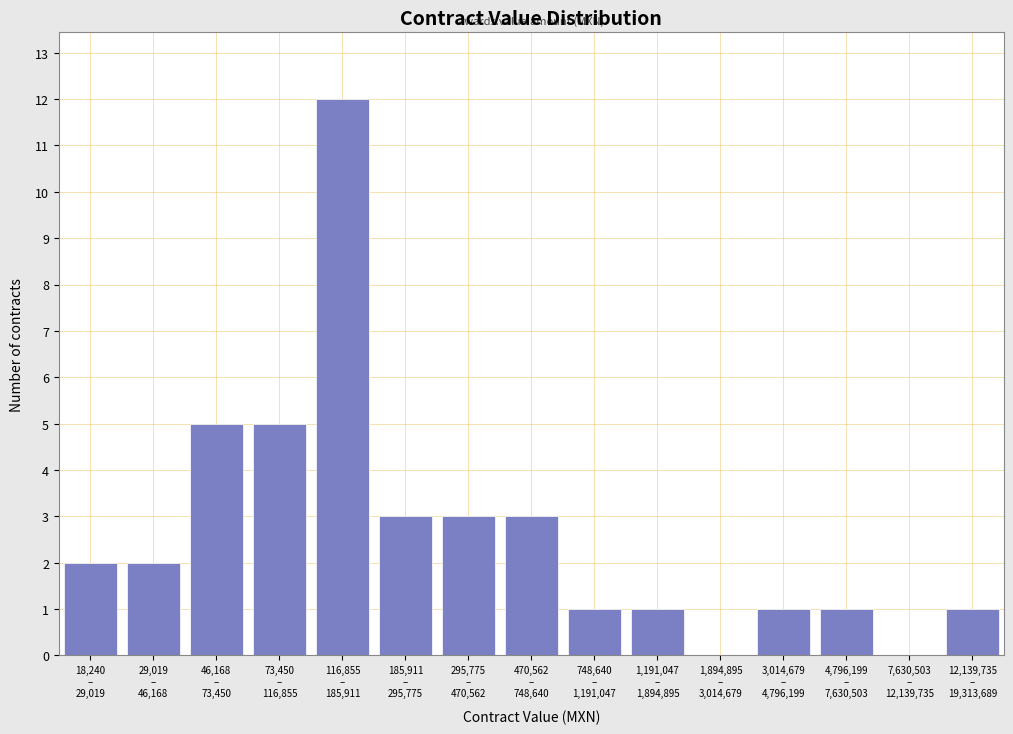

What is the greatest value displayed?

12